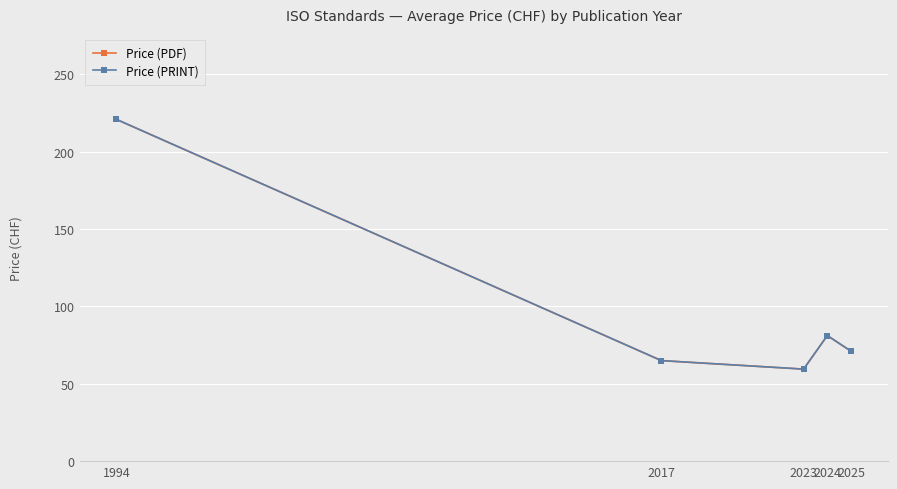

What is the sum of the Price (PRINT) values at 2017 and 1994?

286.0